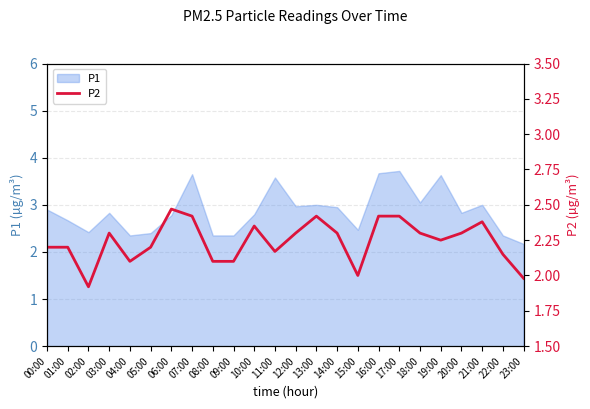

True or false: the data has more than 2 interior local peaks.

True